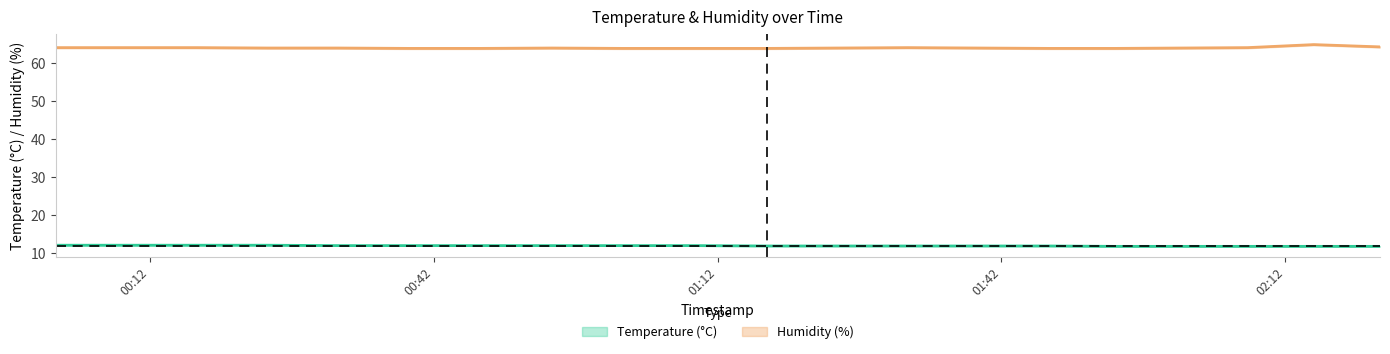

True or false: humidity and temperature cross at least once.

False